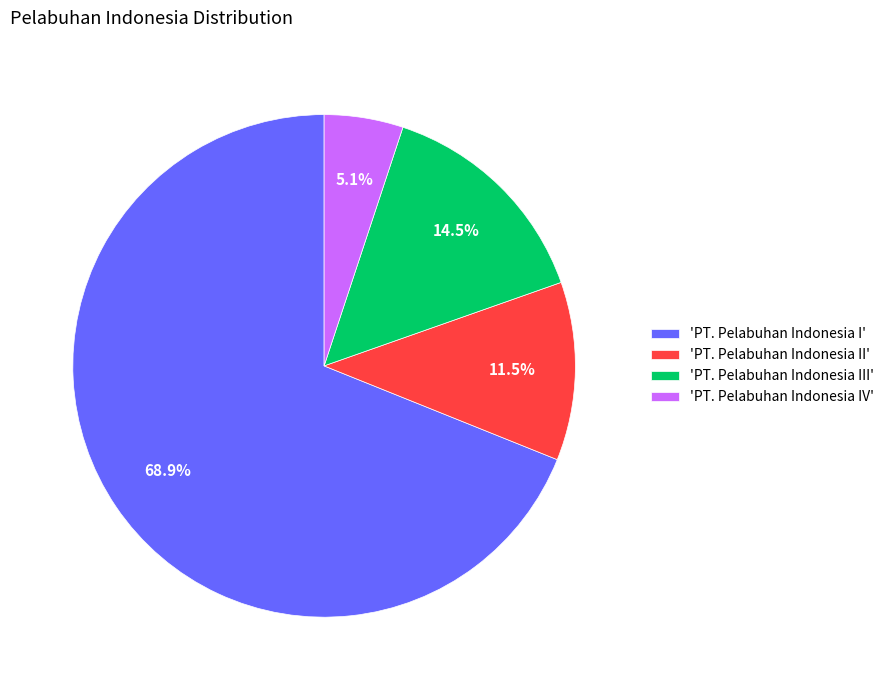

What is the ratio of the value at 'PT. Pelabuhan Indonesia IV' to the value at 'PT. Pelabuhan Indonesia II'?

0.4